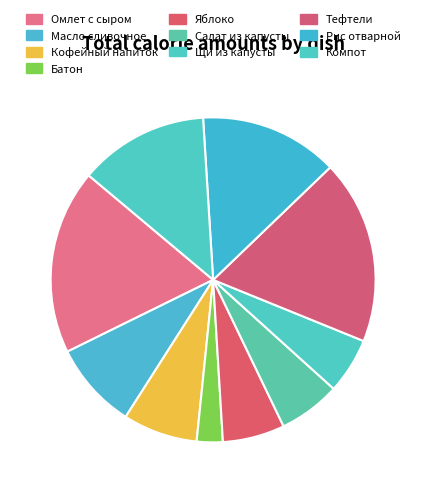

Is it true that Масло сливочное is 1% of the pie?

False